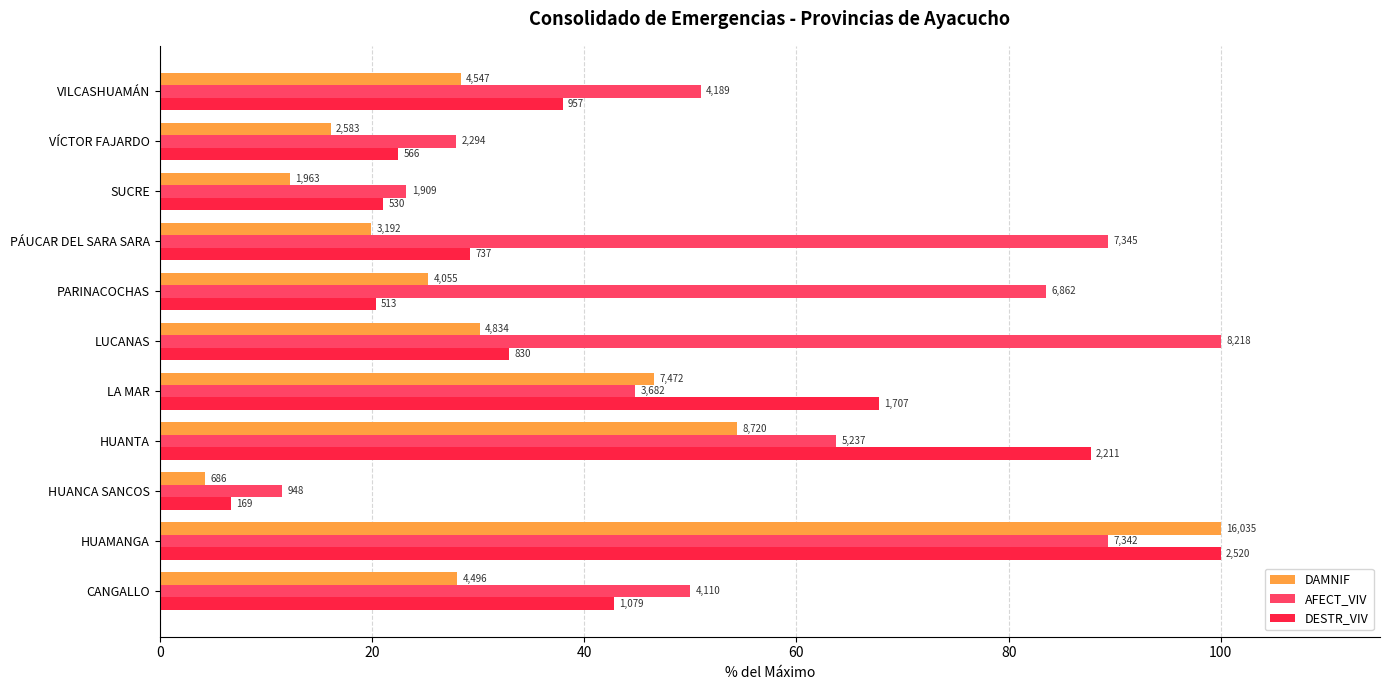

Reading left to right, what are all the values shown in this chart?

DAMNIF: 28.0	100.0	4.3	54.4	46.6	30.1	25.3	19.9	12.2	16.1	28.4
AFECT_VIV: 50.0	89.3	11.5	63.7	44.8	100.0	83.5	89.4	23.2	27.9	51.0
DESTR_VIV: 42.8	100.0	6.7	87.7	67.7	32.9	20.4	29.2	21.0	22.5	38.0